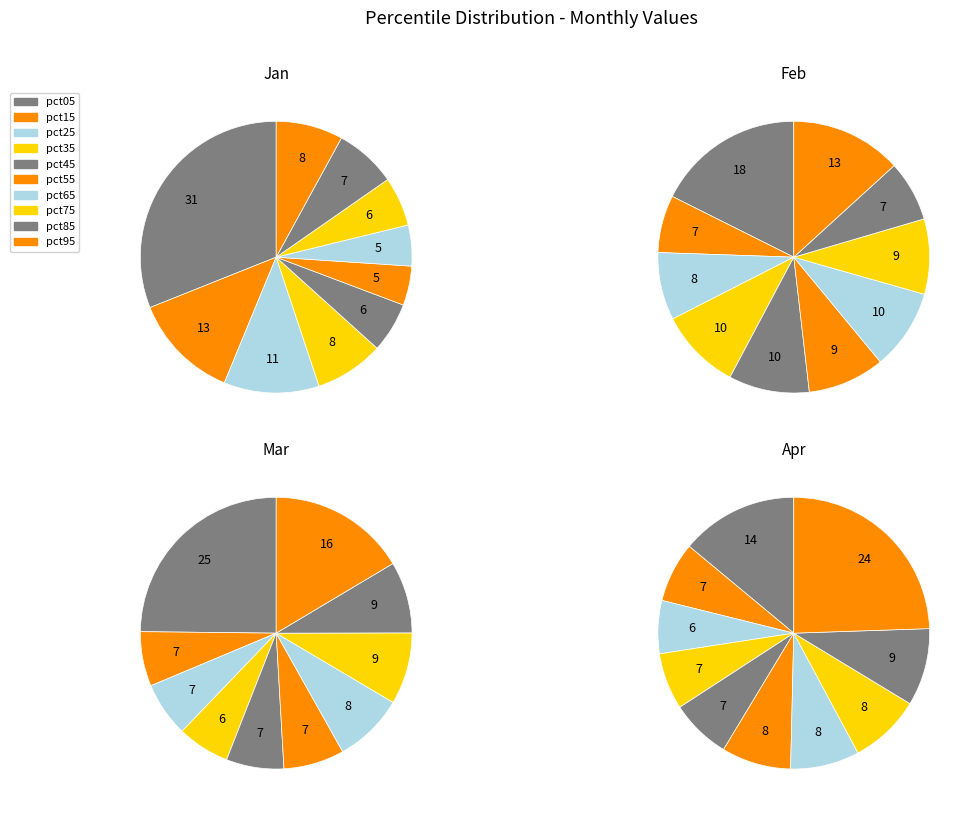

Which category has the biggest portion of the pie?

pct05